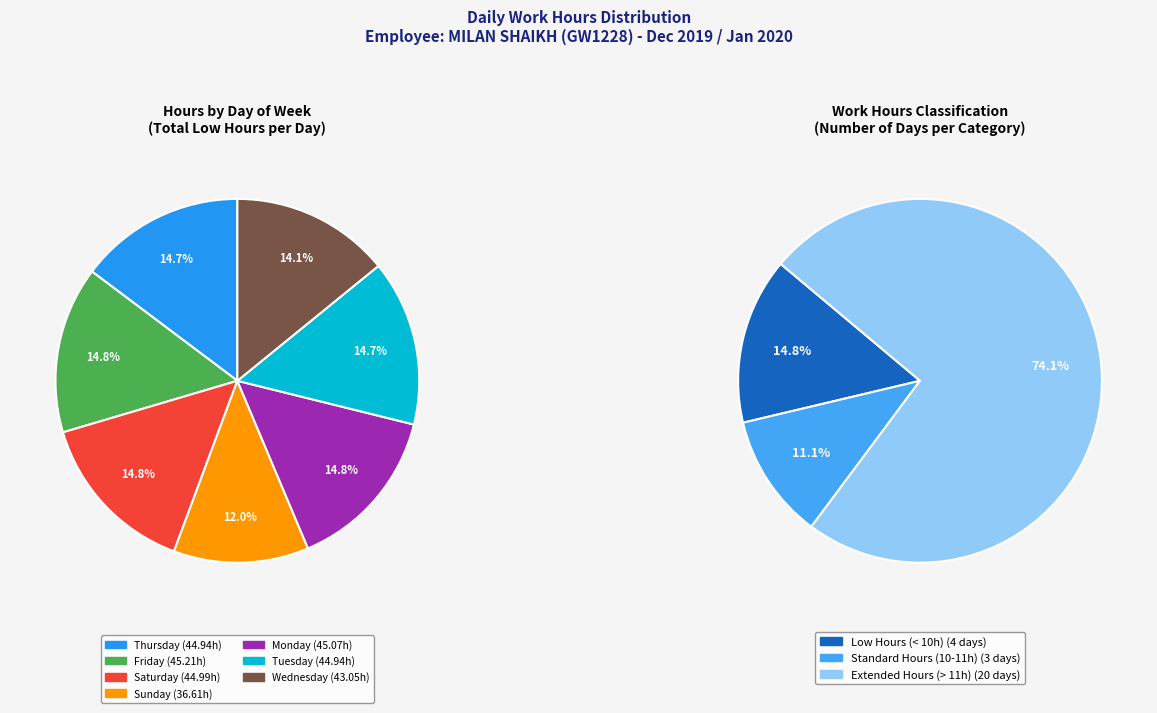

True or false: Sun 29 accounts for 15% of the total.

False